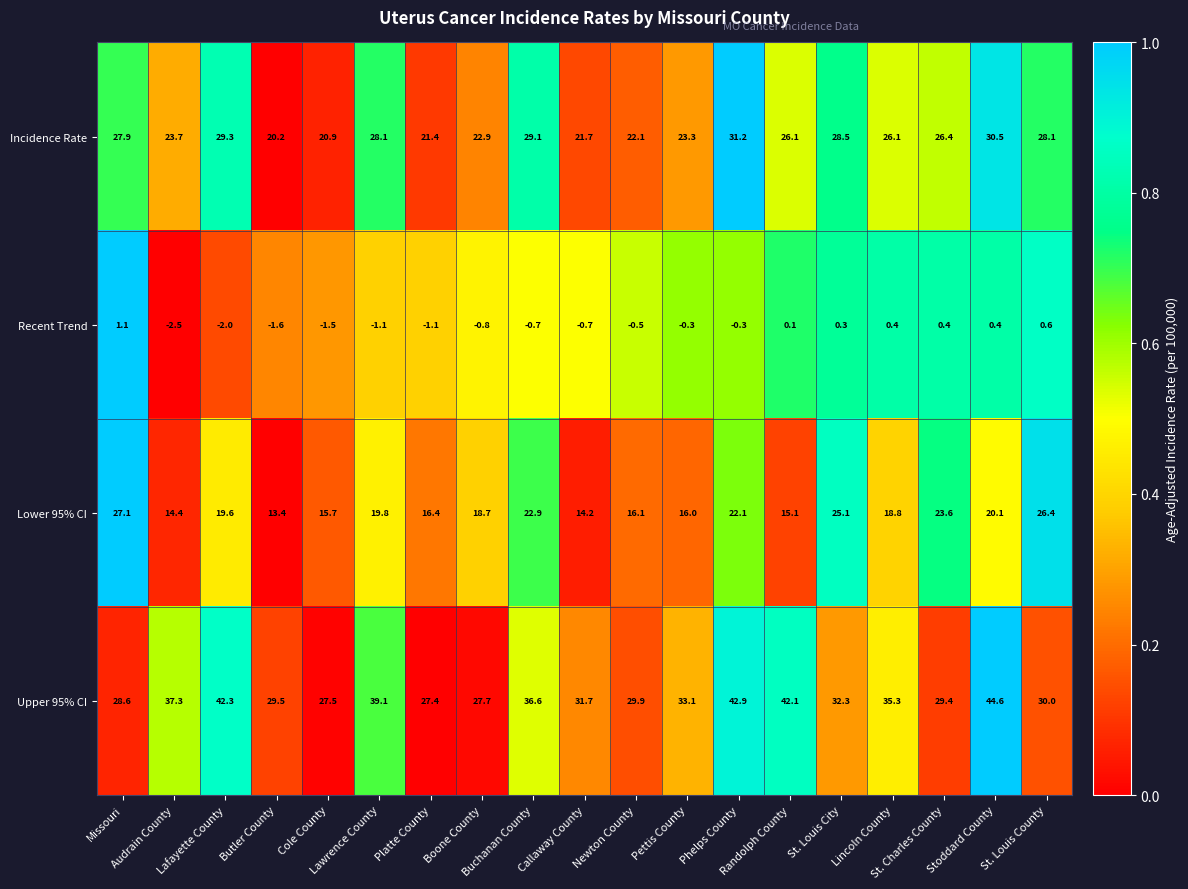

List the series in order of their peak value, highest first.

Upper 95% CI, Incidence Rate, Lower 95% CI, Recent Trend